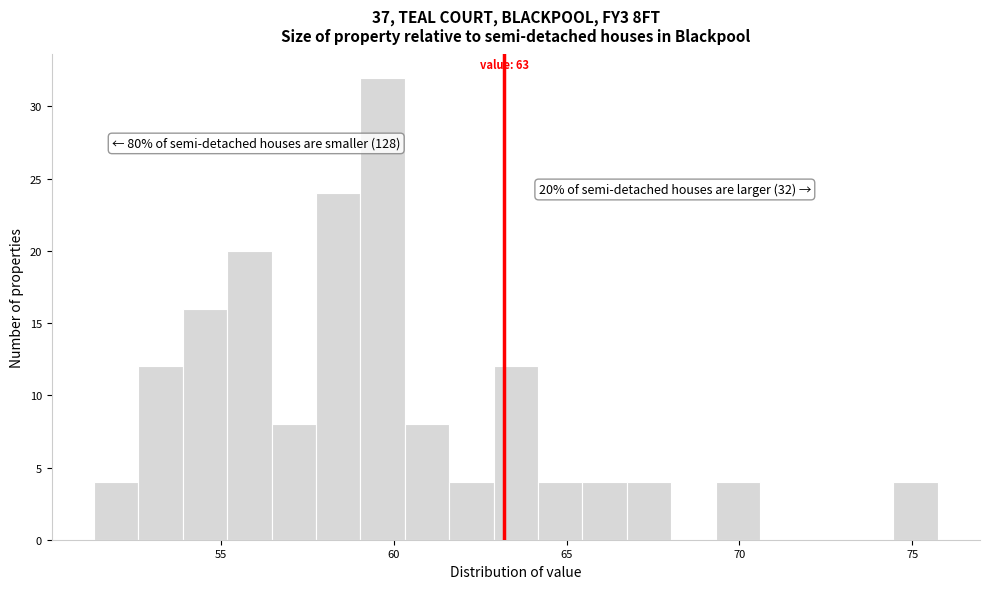

Around what value on the x-axis is the tallest bar? Give the approximate position of its centre, as read against the axis.

59.5